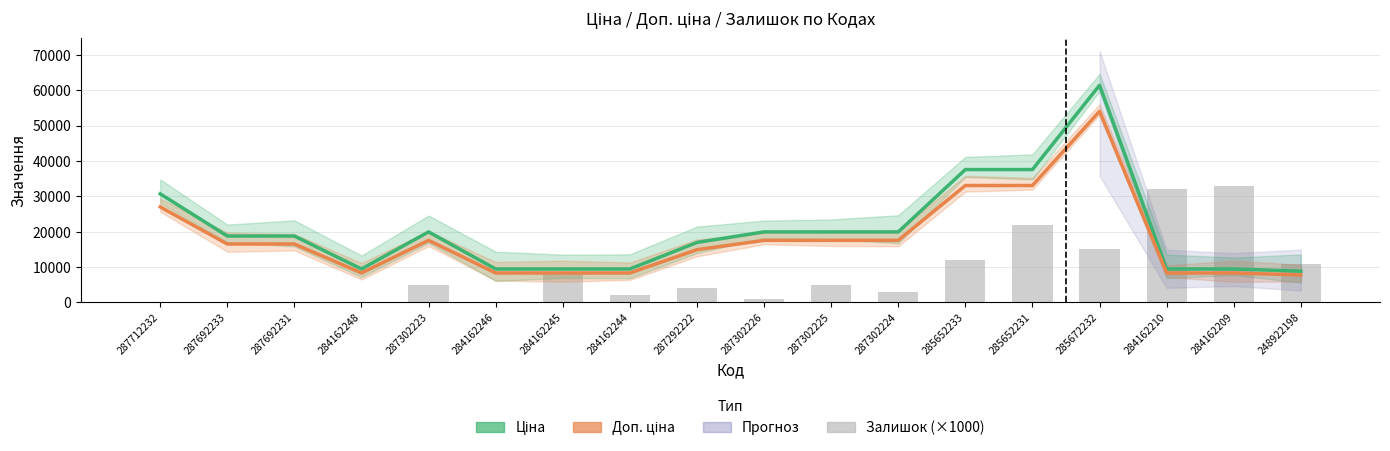

What is the highest value of the Ціна series?

61434.3